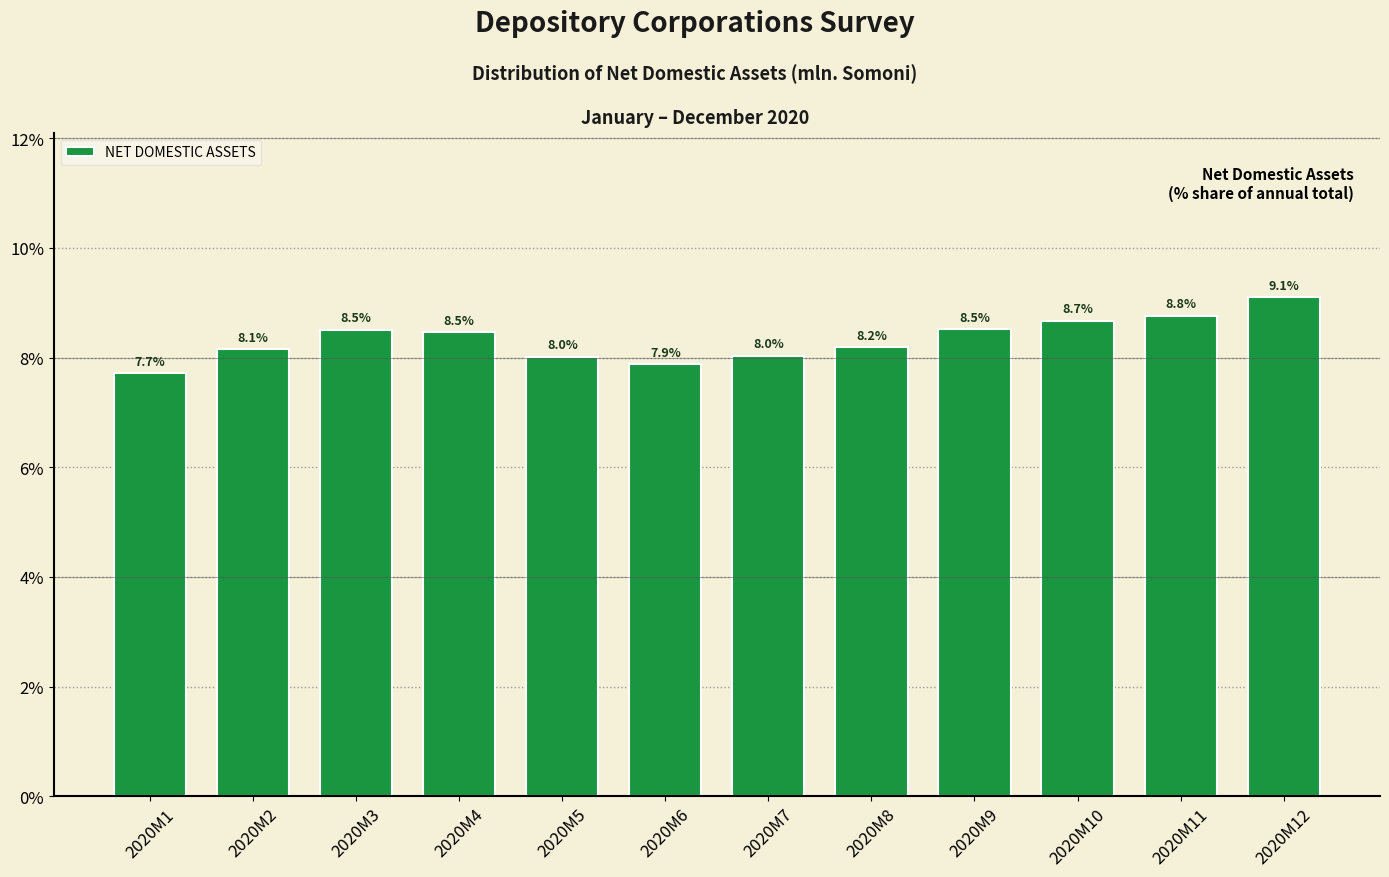

Reading left to right, extract all data points from this chart.

2020M1=7.7	2020M2=8.1	2020M3=8.5	2020M4=8.5	2020M5=8.0	2020M6=7.9	2020M7=8.0	2020M8=8.2	2020M9=8.5	2020M10=8.7	2020M11=8.8	2020M12=9.1